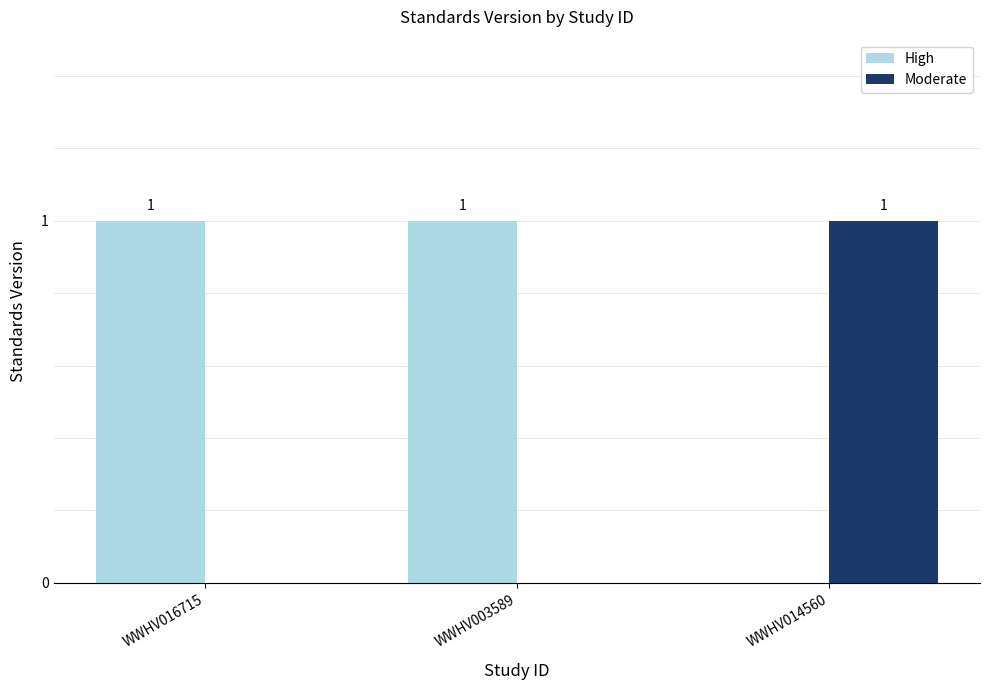

True or false: High has a value of 2 at WWHV016715.

False